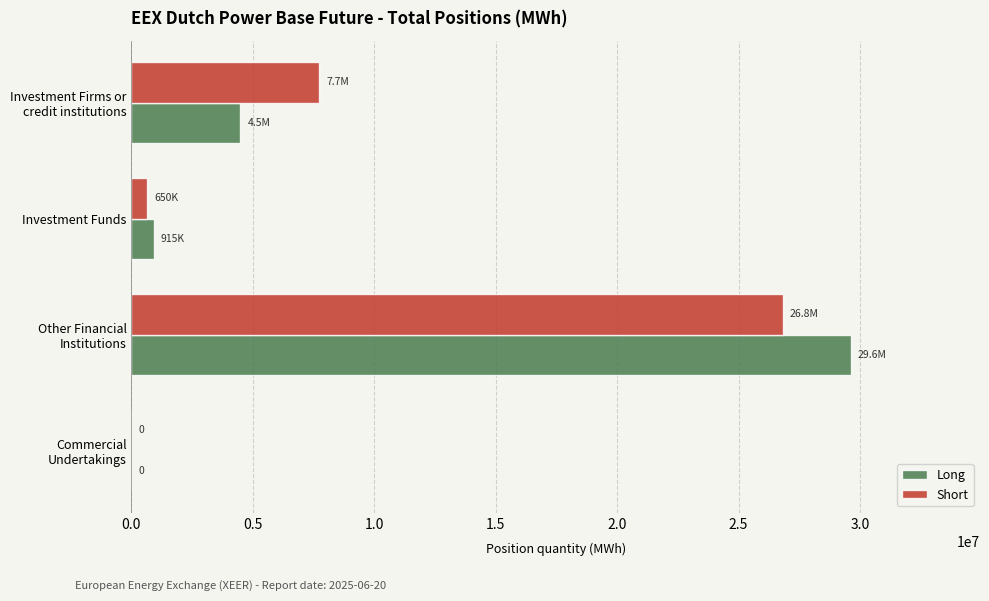

What is the maximum value shown in the chart?

29611942